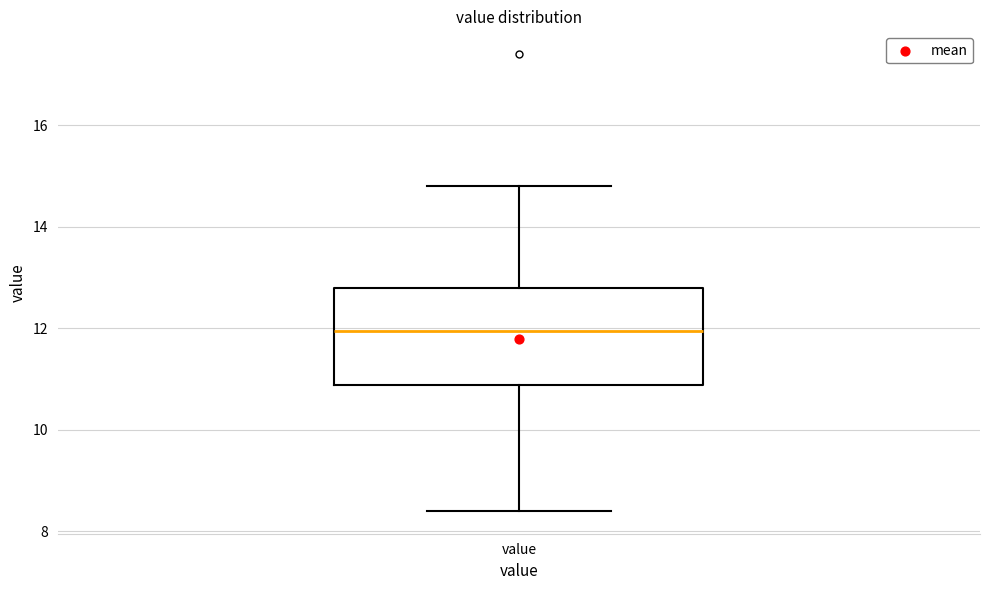

Where is the lower edge of the box for value on the y-axis? The values are not printed on the chart, so give them approximately, as read against the axis.

10.8